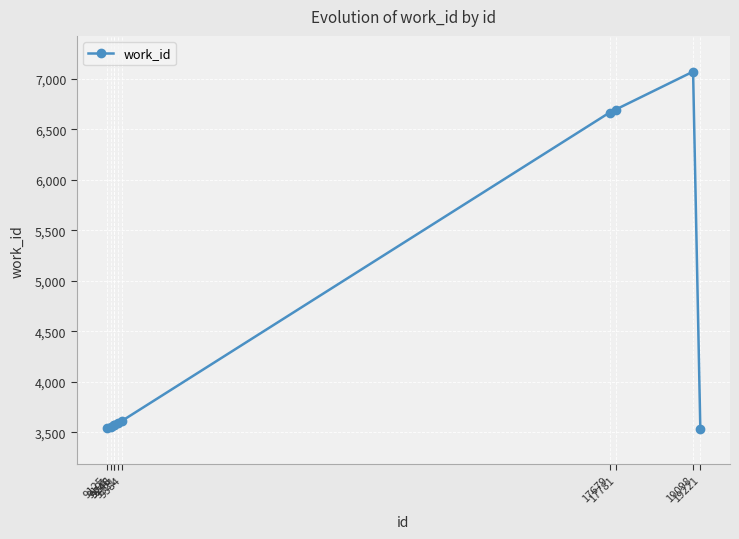

What is the change in value from 9248 to 19098?

+3498